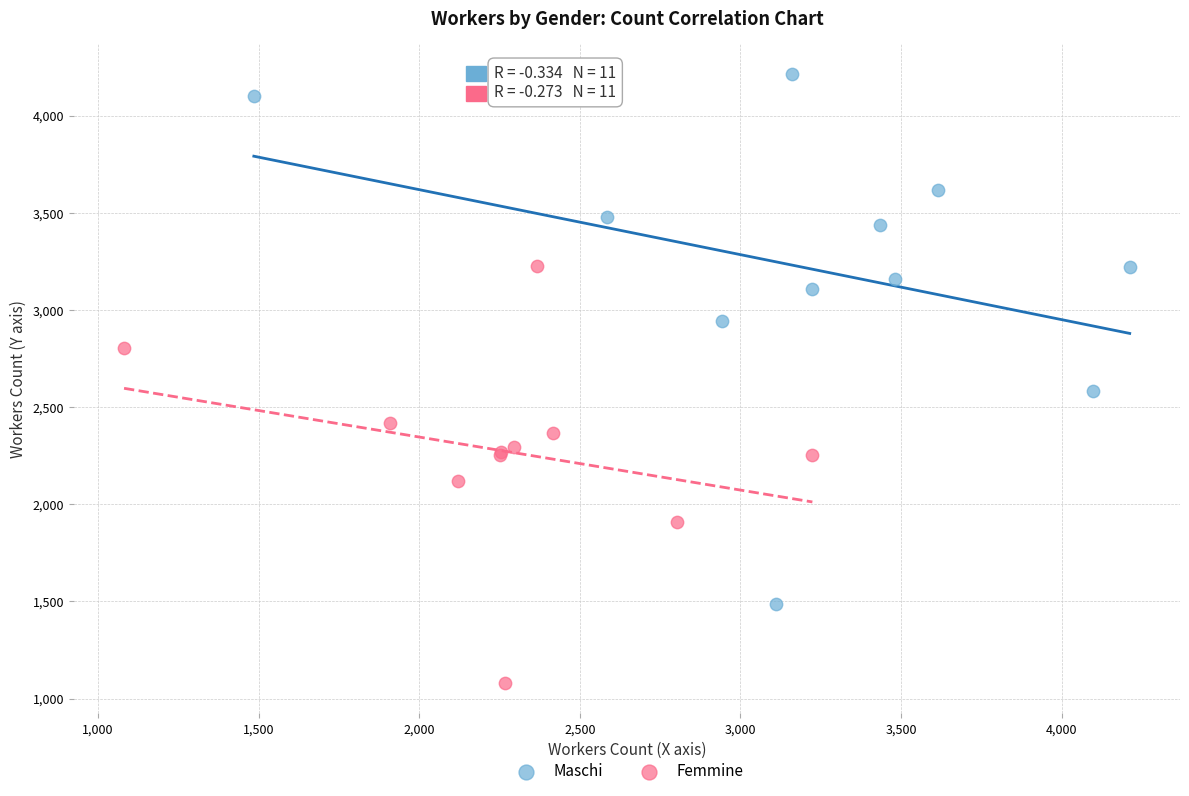

Which series contains the highest Y value?

Maschi